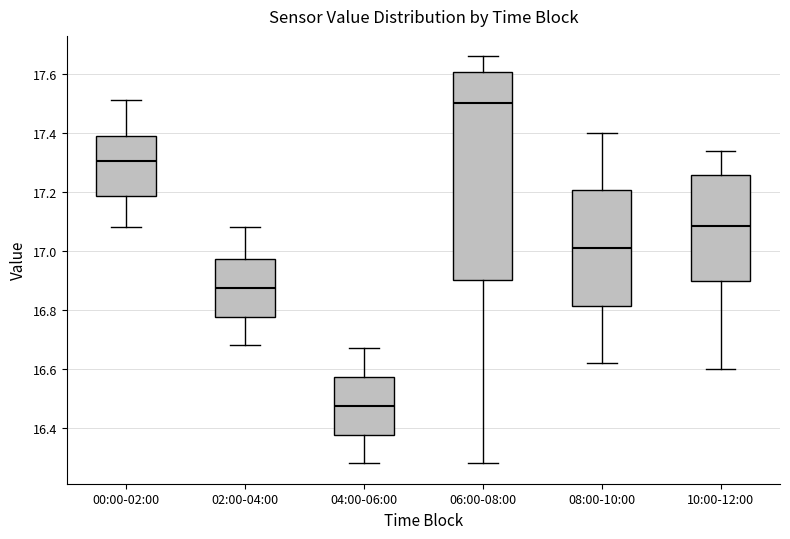

Comparing the boxes themselves (not the whiskers), which one is the tallest?

06:00-08:00